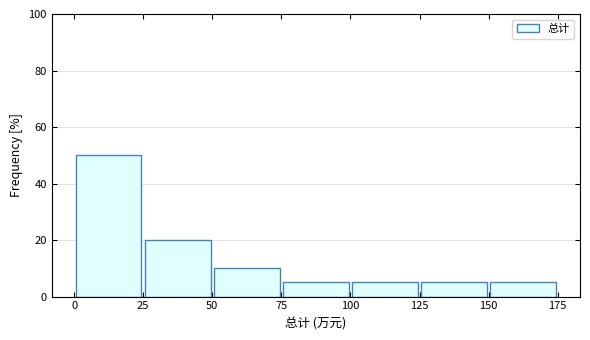

Over which range of the x-axis is the bar tallest?

0 to 25